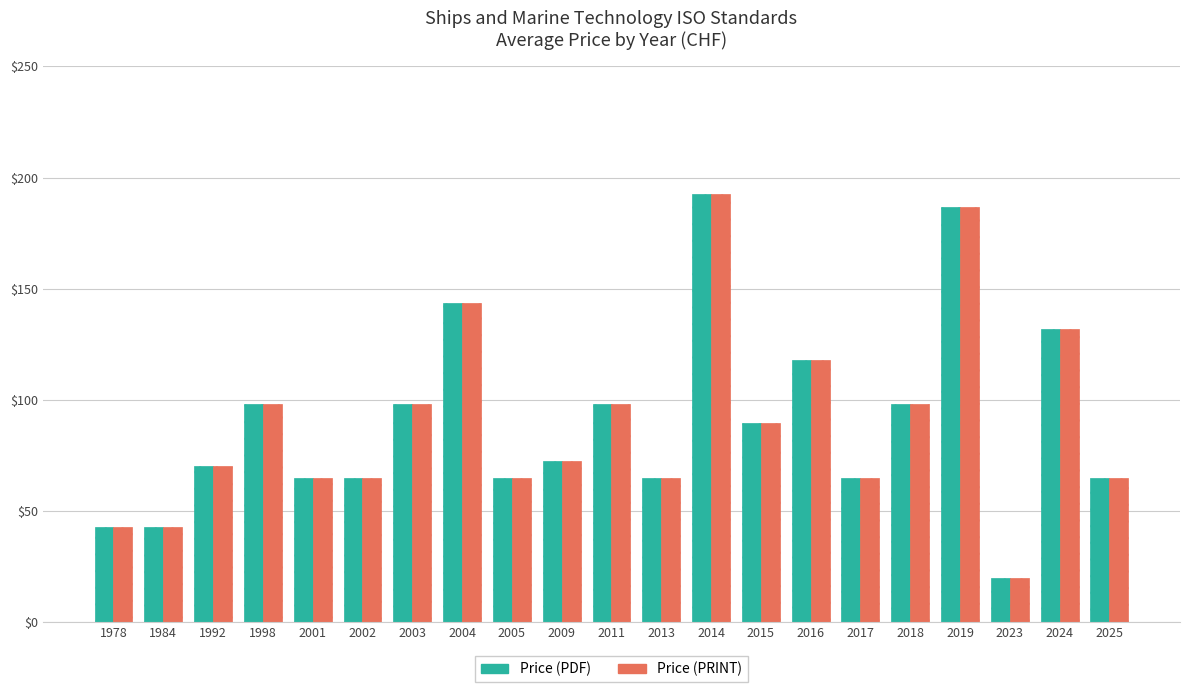

How many values in the Price (PDF) series exceed 72?

11